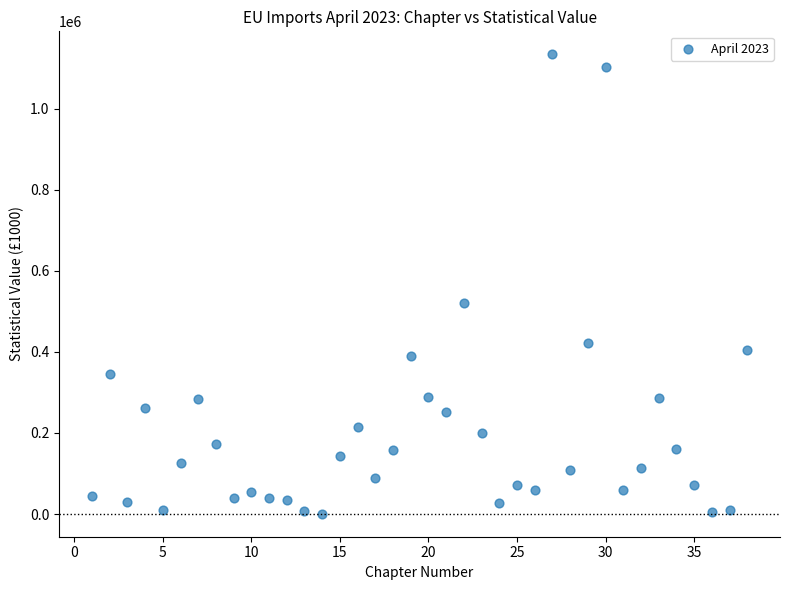

What Y value in the scatter plot is closest to 567273?

519337